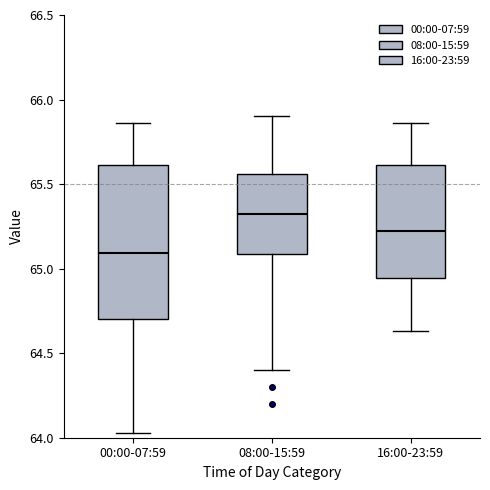

Reading left to right, transcribe this box plot: for each box, give where its median line is, the range the box spans, and where its two whiskers end, as read against the y-axis. The values are not printed on the chart, so give them approximately, as read against the axis.

00:00-07:59: median 65.10, box 64.70 to 65.60, whiskers 64.05 to 65.85
08:00-15:59: median 65.35, box 65.10 to 65.55, whiskers 64.40 to 65.90
16:00-23:59: median 65.20, box 64.95 to 65.60, whiskers 64.65 to 65.85